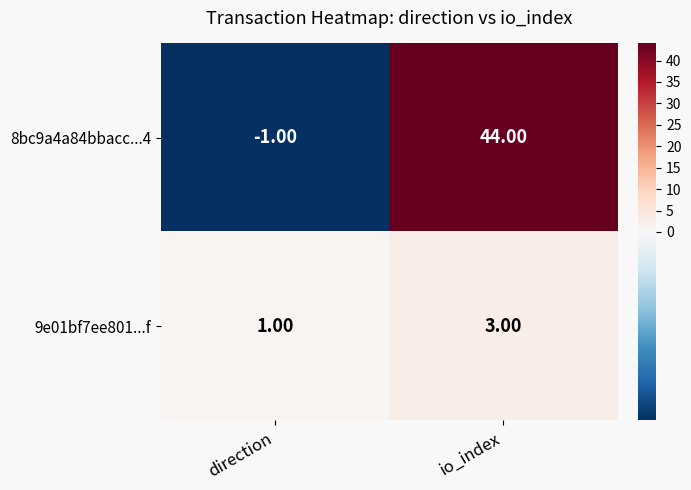

At which label is 8bc9a4a84bbacc...4 closest to 21?

direction